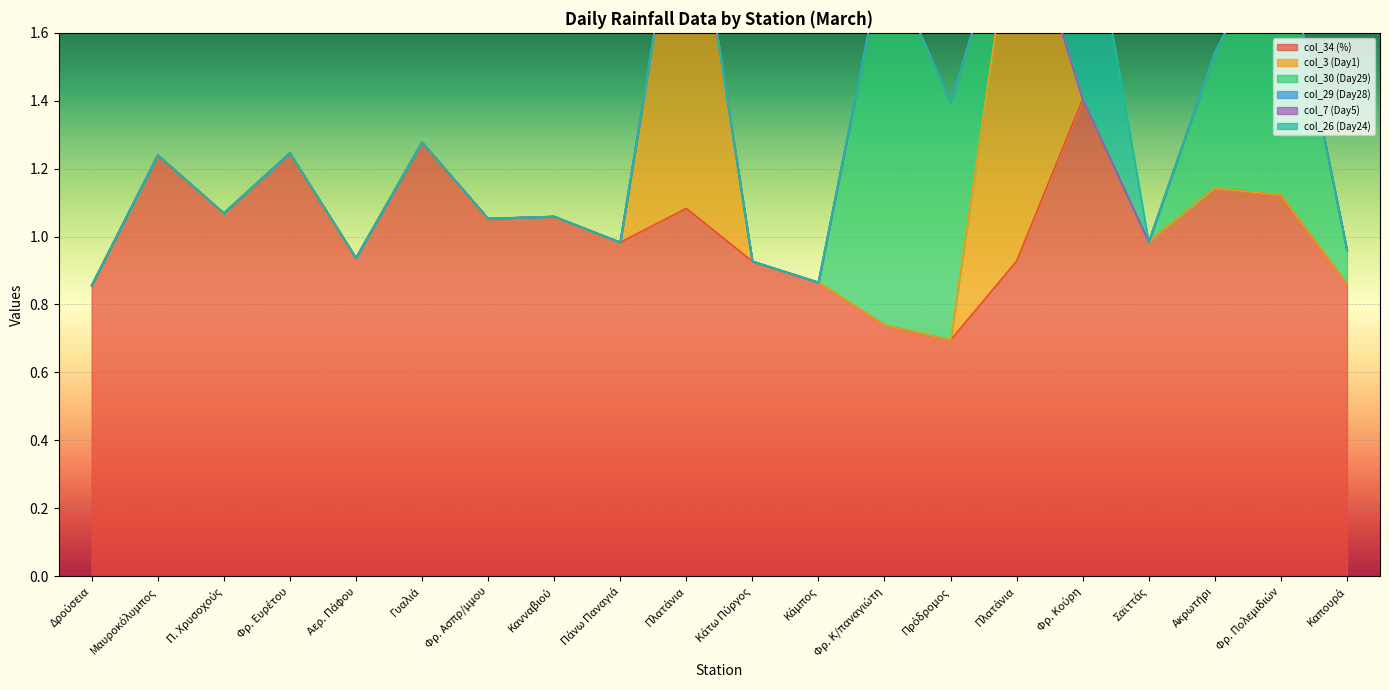

Reading left to right, extract all data points from this chart.

col_34 (%): Δρούσεια=0.9	Μαυροκόλυμπος=1.2	Π. Χρυσοχούς=1.1	Φρ. Ευρέτου=1.2	Αερ. Πάφου=0.9	Γυαλιά=1.3	Φρ. Ασπρ/μμου=1.1	Κανναβιού=1.1	Πάνω Παναγιά=1.0	Πλατάνια=1.1	Κάτω Πύργος=0.9	Κάμπος=0.9	Φρ. Κ/παναγιώτη=0.7	Πρόδρομος=0.7	Πλατάνια=0.9	Φρ. Κούρη=1.4	Σαϊττάς=1.0	Ακρωτήρι=1.1	Φρ. Πολεμιδιών=1.1	Καπουρά=0.9
col_3 (Day1): Δρούσεια=0.0	Μαυροκόλυμπος=0.0	Π. Χρυσοχούς=0.0	Φρ. Ευρέτου=0.0	Αερ. Πάφου=0.0	Γυαλιά=0.0	Φρ. Ασπρ/μμου=0.0	Κανναβιού=0.0	Πάνω Παναγιά=0.0	Πλατάνια=1.1	Κάτω Πύργος=0.0	Κάμπος=0.0	Φρ. Κ/παναγιώτη=0.0	Πρόδρομος=0.0	Πλατάνια=1.1	Φρ. Κούρη=0.0	Σαϊττάς=0.0	Ακρωτήρι=0.0	Φρ. Πολεμιδιών=0.0	Καπουρά=0.0
col_30 (Day29): Δρούσεια=0.0	Μαυροκόλυμπος=0.0	Π. Χρυσοχούς=0.0	Φρ. Ευρέτου=0.0	Αερ. Πάφου=0.0	Γυαλιά=0.0	Φρ. Ασπρ/μμου=0.0	Κανναβιού=0.0	Πάνω Παναγιά=0.0	Πλατάνια=0.0	Κάτω Πύργος=0.0	Κάμπος=0.0	Φρ. Κ/παναγιώτη=1.1	Πρόδρομος=0.7	Πλατάνια=0.0	Φρ. Κούρη=0.0	Σαϊττάς=0.0	Ακρωτήρι=0.4	Φρ. Πολεμιδιών=0.8	Καπουρά=0.1
col_29 (Day28): Δρούσεια=0.0	Μαυροκόλυμπος=0.0	Π. Χρυσοχούς=0.0	Φρ. Ευρέτου=0.0	Αερ. Πάφου=0.0	Γυαλιά=0.0	Φρ. Ασπρ/μμου=0.0	Κανναβιού=0.0	Πάνω Παναγιά=0.0	Πλατάνια=0.0	Κάτω Πύργος=0.0	Κάμπος=0.0	Φρ. Κ/παναγιώτη=0.0	Πρόδρομος=0.0	Πλατάνια=0.0	Φρ. Κούρη=0.0	Σαϊττάς=0.0	Ακρωτήρι=0.0	Φρ. Πολεμιδιών=0.0	Καπουρά=0.0
col_7 (Day5): Δρούσεια=0.0	Μαυροκόλυμπος=0.0	Π. Χρυσοχούς=0.0	Φρ. Ευρέτου=0.0	Αερ. Πάφου=0.0	Γυαλιά=0.0	Φρ. Ασπρ/μμου=0.0	Κανναβιού=0.0	Πάνω Παναγιά=0.0	Πλατάνια=0.0	Κάτω Πύργος=0.0	Κάμπος=0.0	Φρ. Κ/παναγιώτη=0.0	Πρόδρομος=0.0	Πλατάνια=0.0	Φρ. Κούρη=0.0	Σαϊττάς=0.0	Ακρωτήρι=0.0	Φρ. Πολεμιδιών=0.0	Καπουρά=0.0
col_26 (Day24): Δρούσεια=0.0	Μαυροκόλυμπος=0.0	Π. Χρυσοχούς=0.0	Φρ. Ευρέτου=0.0	Αερ. Πάφου=0.0	Γυαλιά=0.0	Φρ. Ασπρ/μμου=0.0	Κανναβιού=0.0	Πάνω Παναγιά=0.0	Πλατάνια=0.0	Κάτω Πύργος=0.0	Κάμπος=0.0	Φρ. Κ/παναγιώτη=0.0	Πρόδρομος=0.0	Πλατάνια=0.0	Φρ. Κούρη=0.7	Σαϊττάς=0.0	Ακρωτήρι=0.0	Φρ. Πολεμιδιών=0.0	Καπουρά=0.0